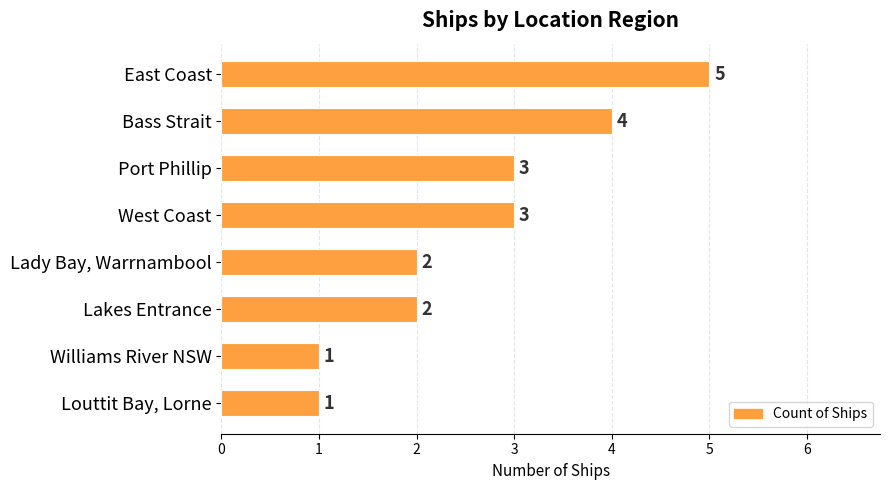

Reading top to bottom, transcribe all the data shown in this chart.

5	4	3	3	2	2	1	1